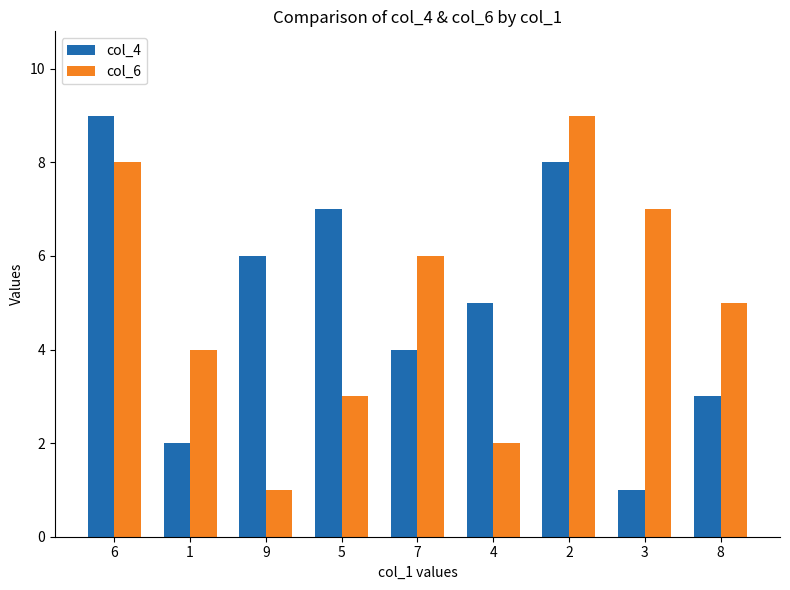

What is the sum of all col_6 values?

45